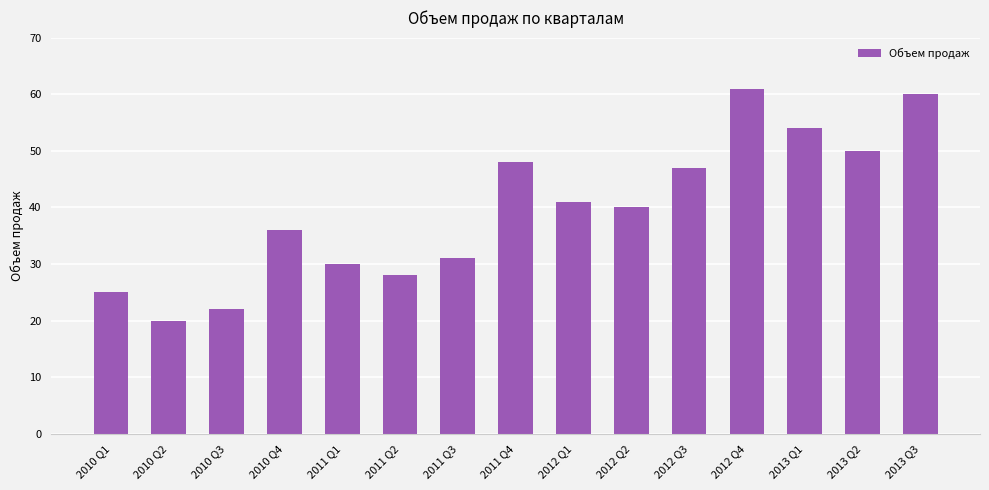

What is the sum of the values at 2012 Q3 and 2012 Q4?

108